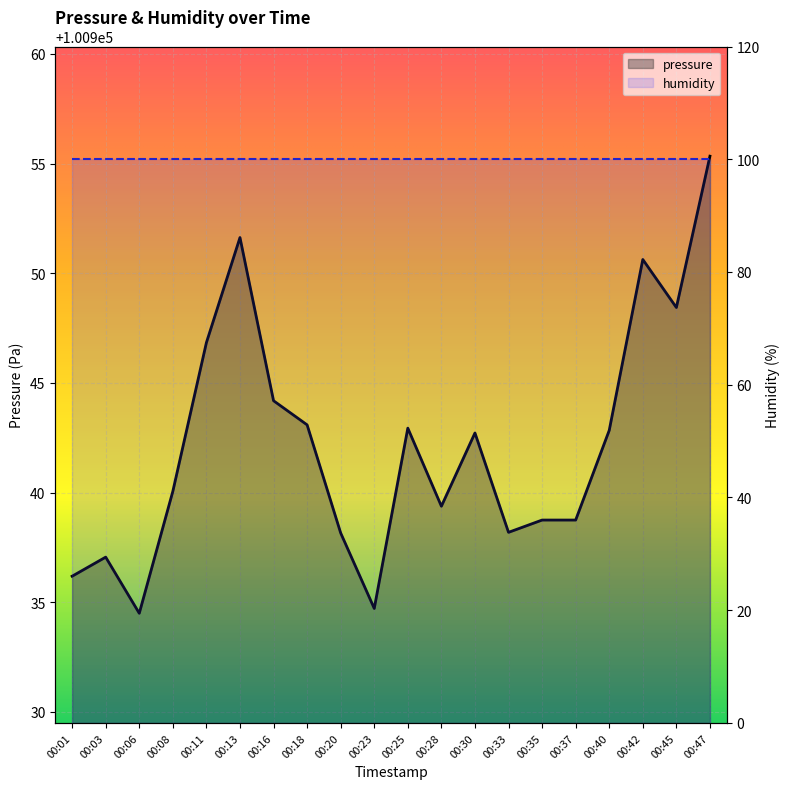

What is the value of the 9th point from the left?

100938.2